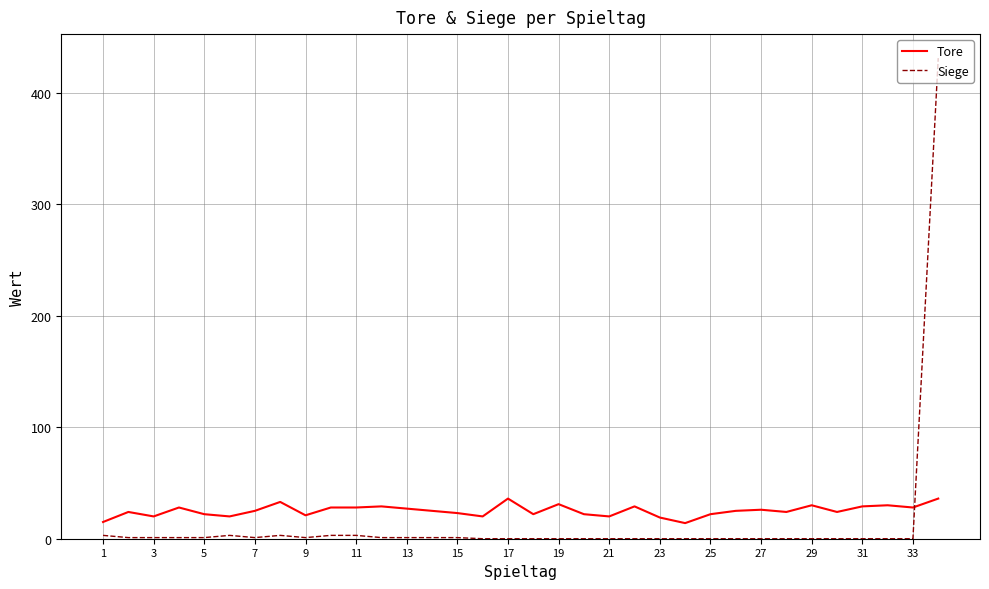

What is the difference between the maximum and minimum values in the Tore series?

22